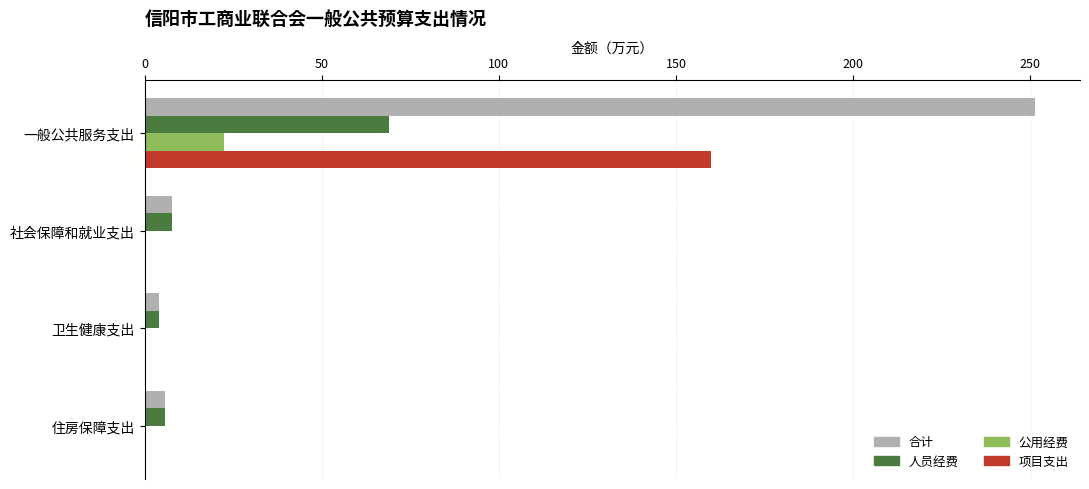

What is the greatest value displayed?

251.5